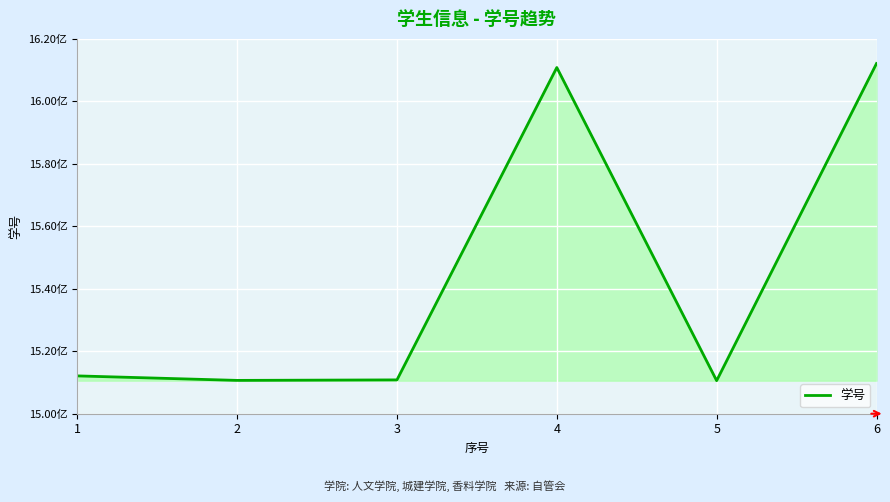

List the labels in order of value, largest first.

6, 4, 1, 3, 2, 5